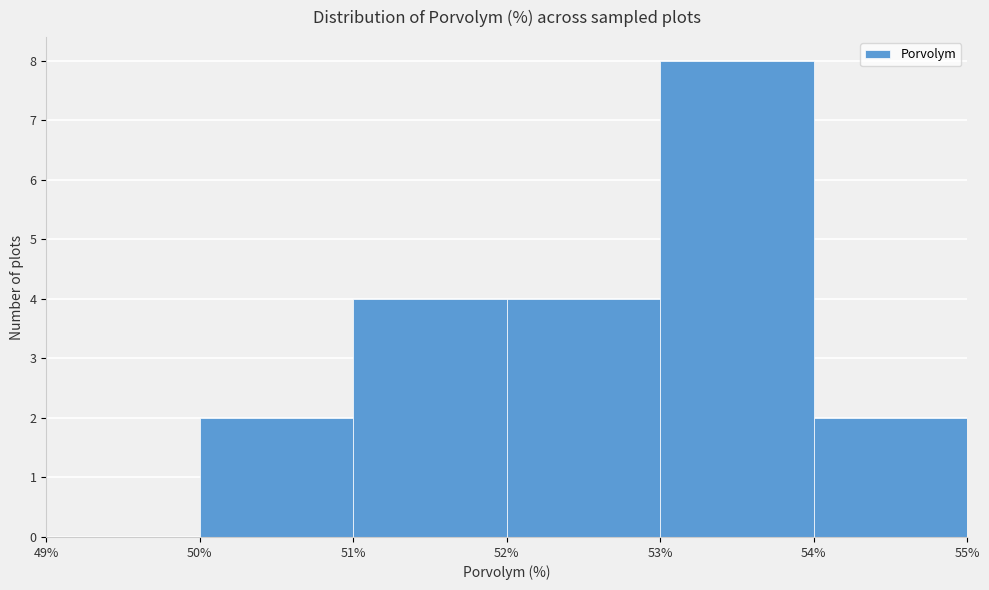

Reading left to right, list every bar in this chart as the range it spans on the x-axis followed by its height. The values are not printed on the chart, so give them approximately, as read against the axis.

49% to 50%: 0
50% to 51%: 2
51% to 52%: 4
52% to 53%: 4
53% to 54%: 8
54% to 55%: 2